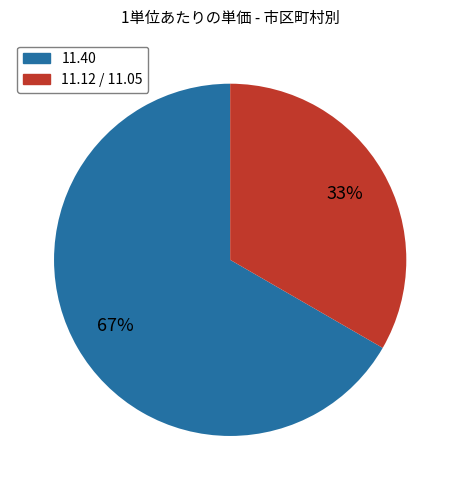

To the nearest percent, what is the average slice percentage?

50%